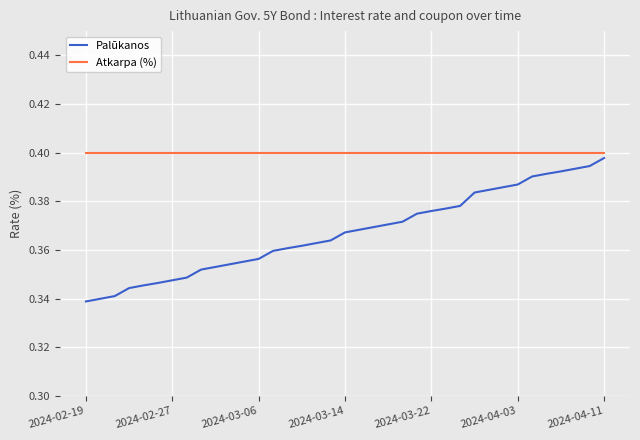

Rank the series by their average value, from lowest to highest.

Palūkanos, Atkarpa (%)